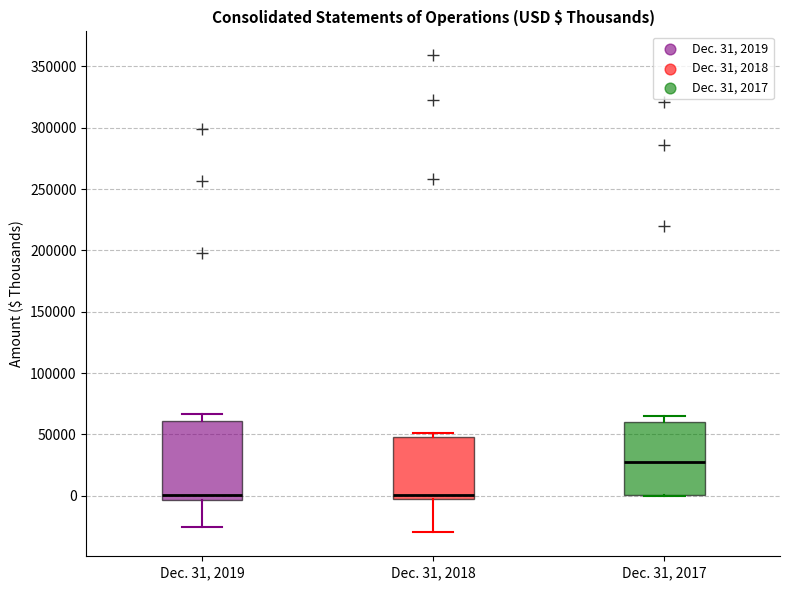

Where is the upper edge of the box for Dec. 31, 2019 on the y-axis? The values are not printed on the chart, so give them approximately, as read against the axis.

60000